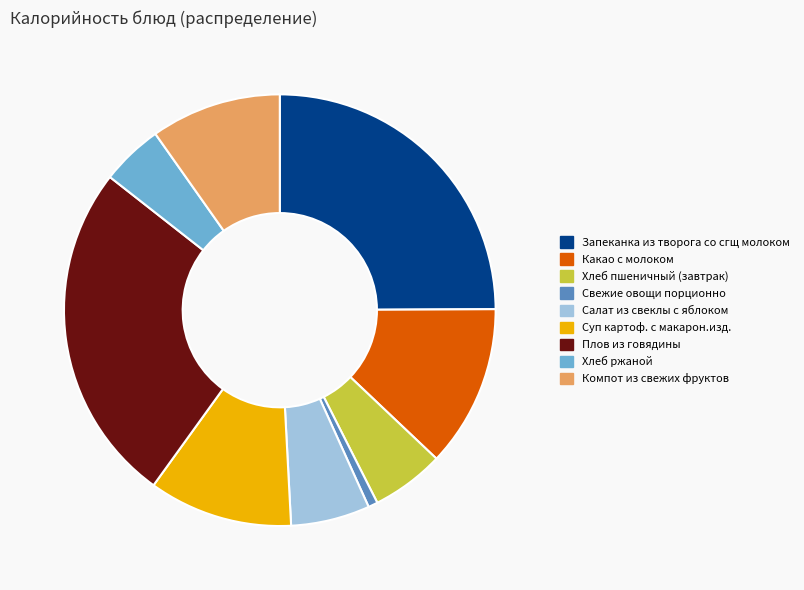

Is the sum of Плов из говядины and Хлеб пшеничный (завтрак) greater than half?

No